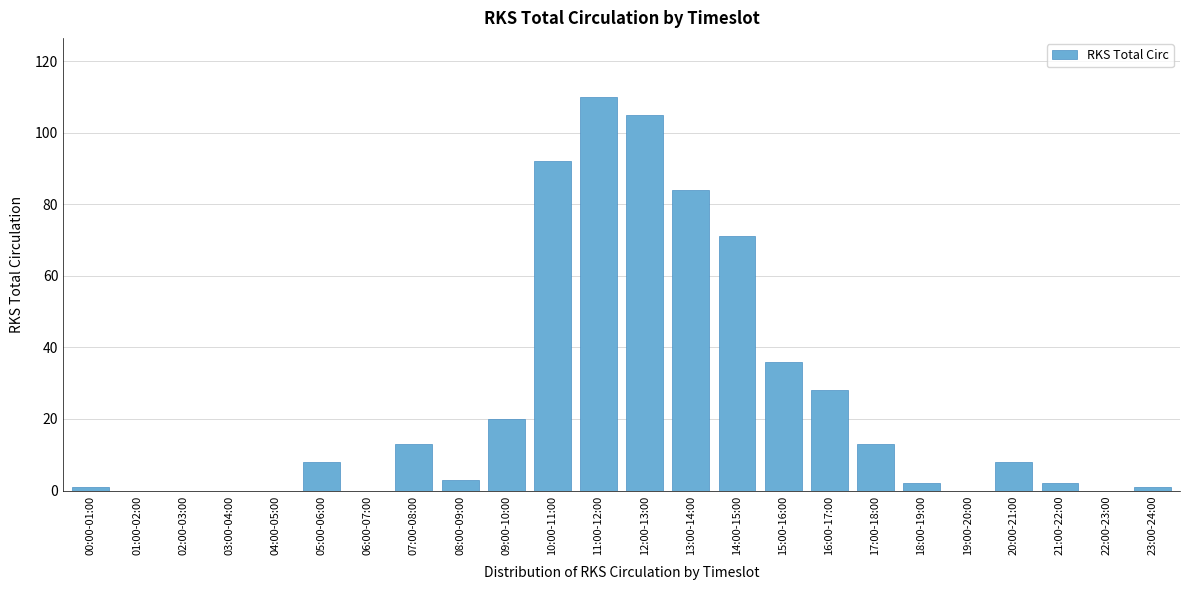

Reading left to right, list all the values displayed in this chart.

00:00-01:00=1	01:00-02:00=0	02:00-03:00=0	03:00-04:00=0	04:00-05:00=0	05:00-06:00=8	06:00-07:00=0	07:00-08:00=13	08:00-09:00=3	09:00-10:00=20	10:00-11:00=92	11:00-12:00=110	12:00-13:00=105	13:00-14:00=84	14:00-15:00=71	15:00-16:00=36	16:00-17:00=28	17:00-18:00=13	18:00-19:00=2	19:00-20:00=0	20:00-21:00=8	21:00-22:00=2	22:00-23:00=0	23:00-24:00=1